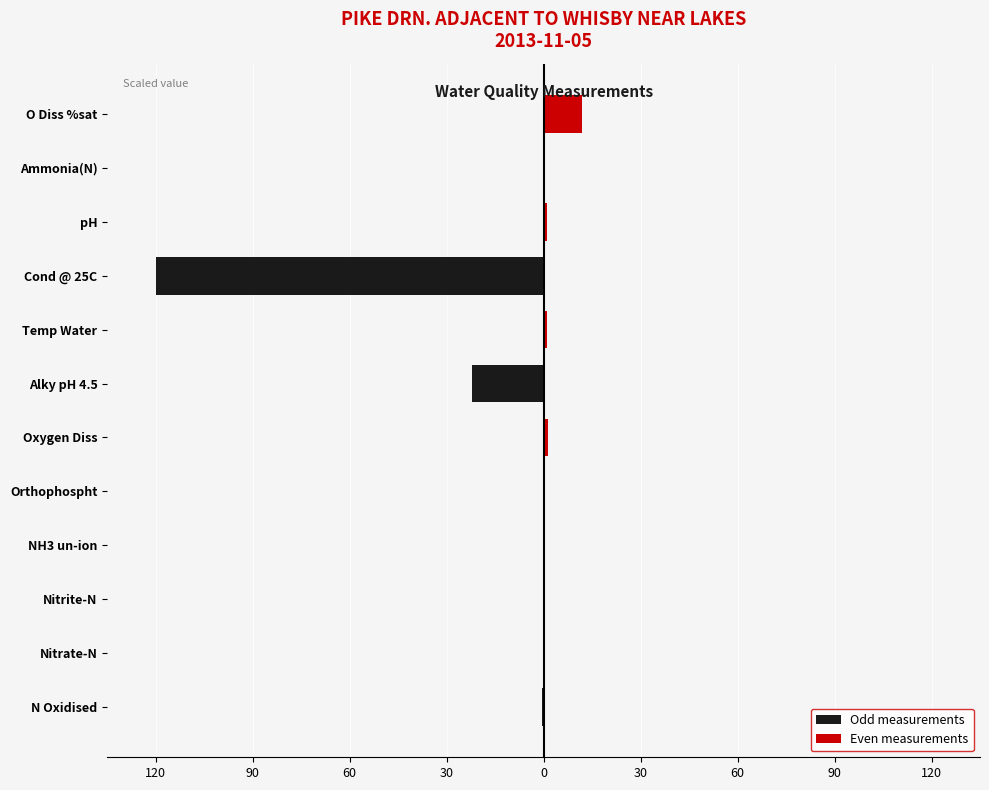

Count the number of categories in the chart.

12